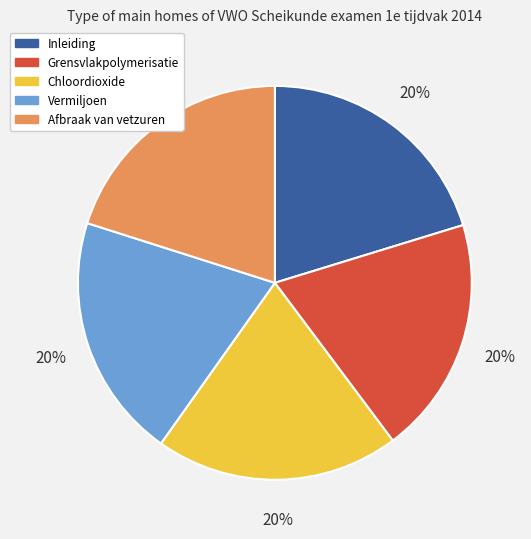

True or false: Afbraak van vetzuren accounts for 20% of the total.

True